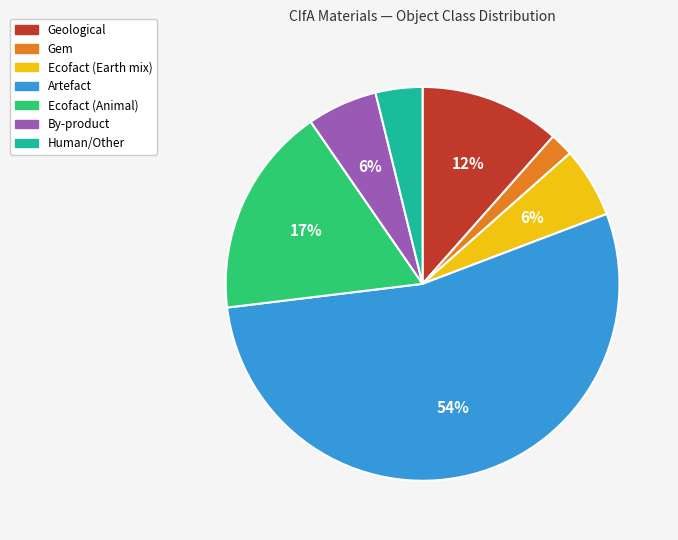

To the nearest percent, what is the average slice percentage?

14%